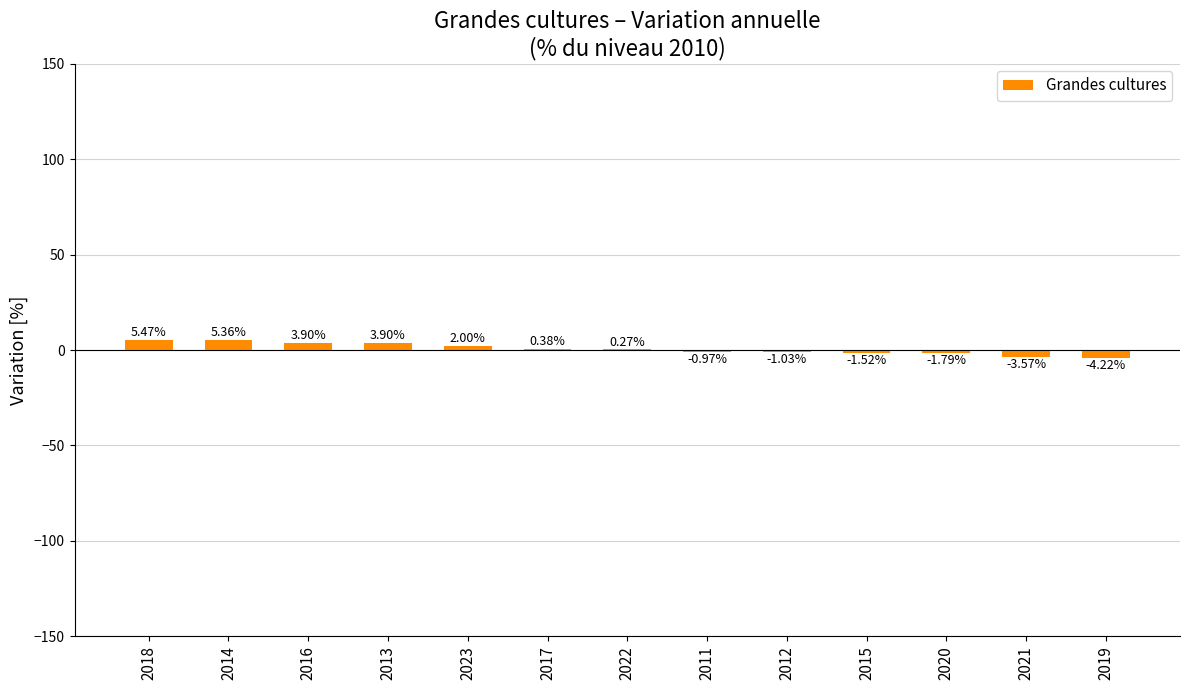

What is the sum of all values?

8.2